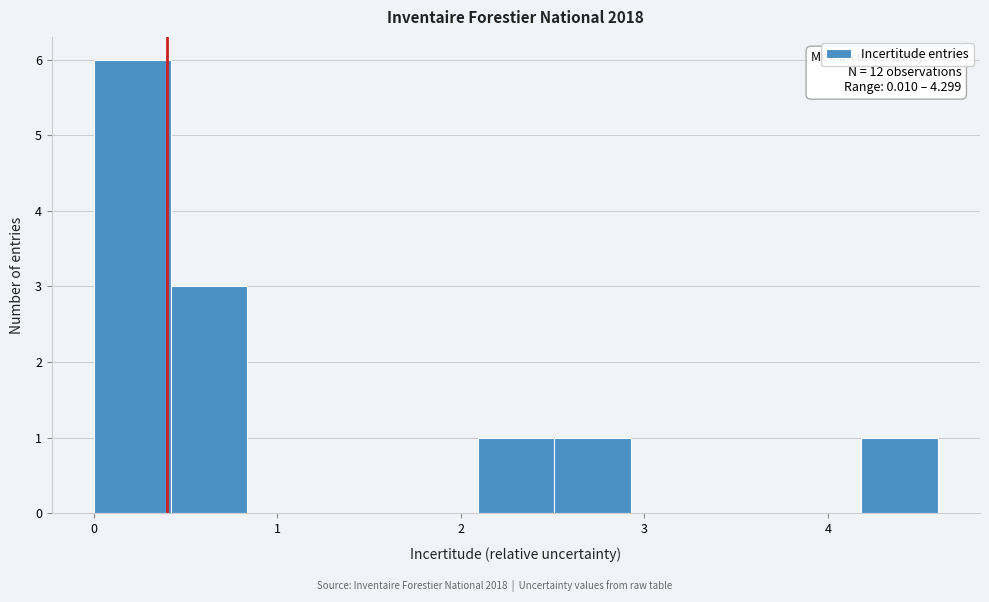

Over which range of the x-axis is the bar tallest?

0.0 to 0.4